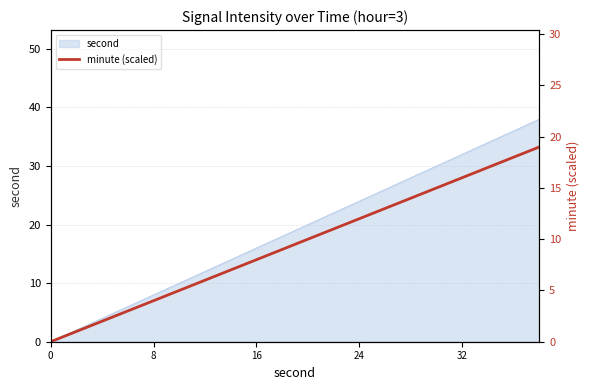

The value of second at 24 is 24. True or false?

True